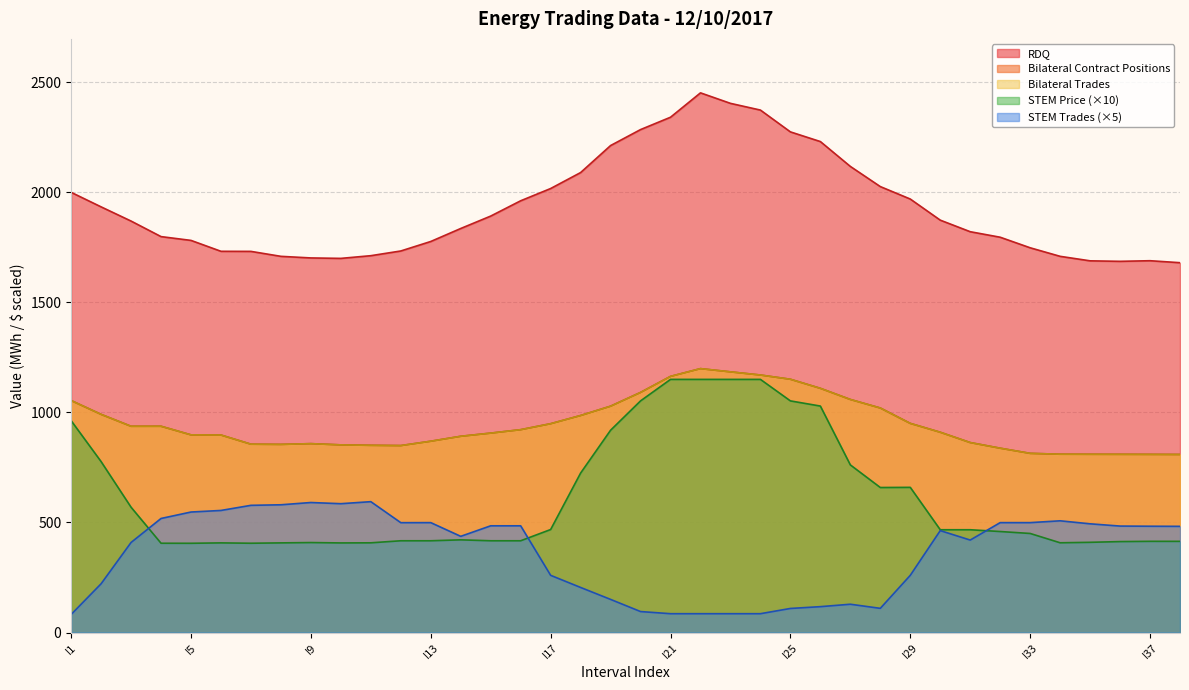

Rank the series by their maximum value, from highest to lowest.

RDQ, Bilateral Contract Positions, Bilateral Trades, STEM Price, STEM Trades